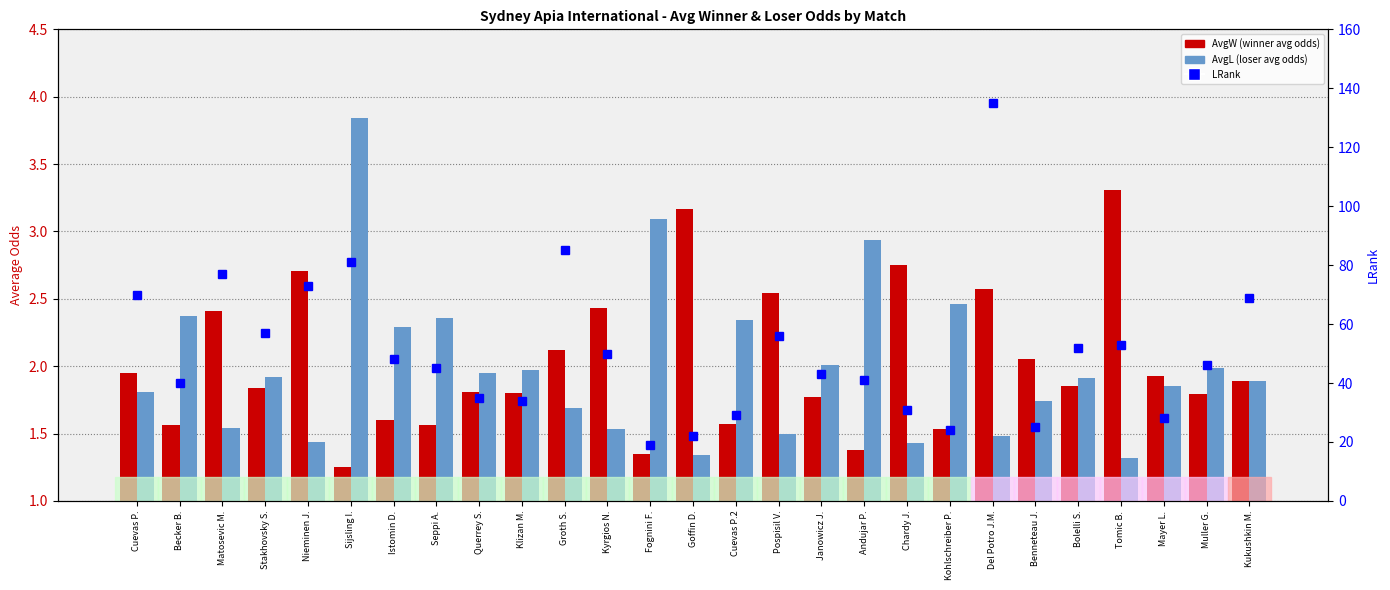

Rank the series at Klizan M. from highest to lowest value.

LRank, AvgL, AvgW